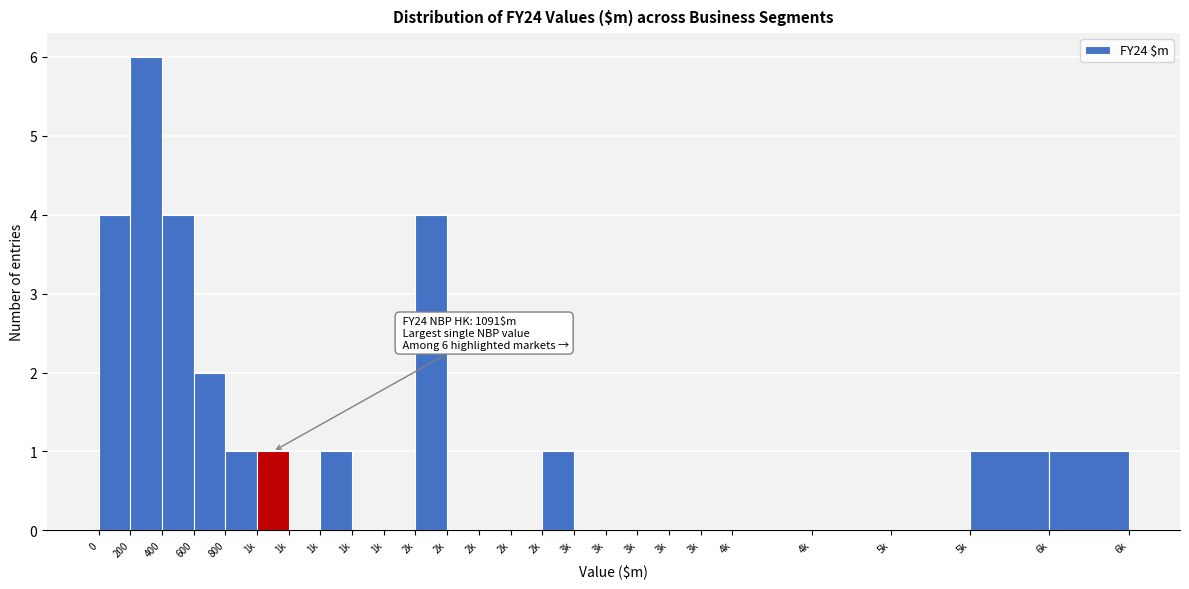

Are the bars horizontal?

No